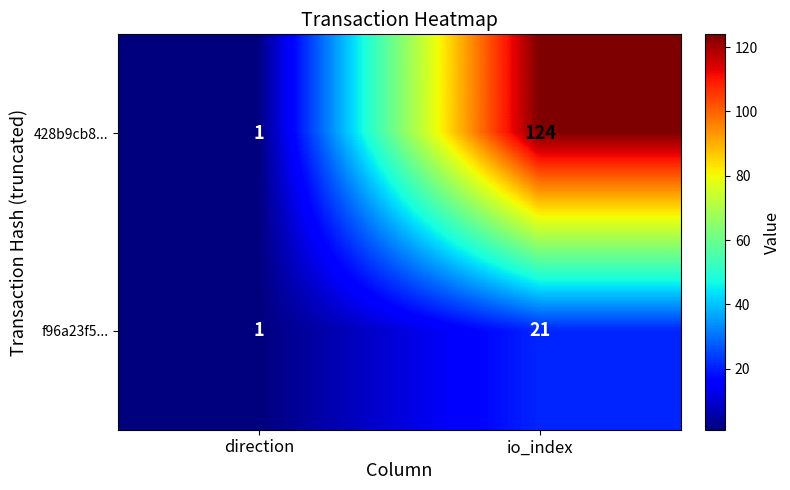

Rank the series by their maximum value, from lowest to highest.

f96a23f5..., 428b9cb8...